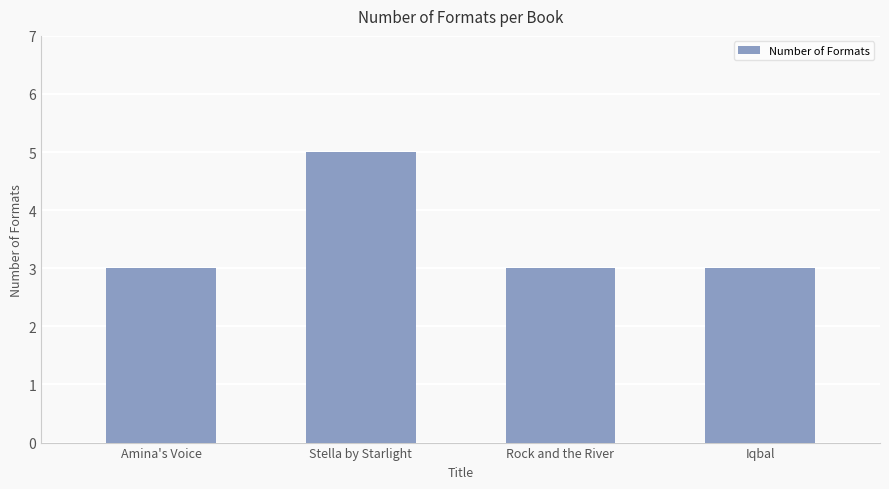

Count the number of data series in this chart.

1